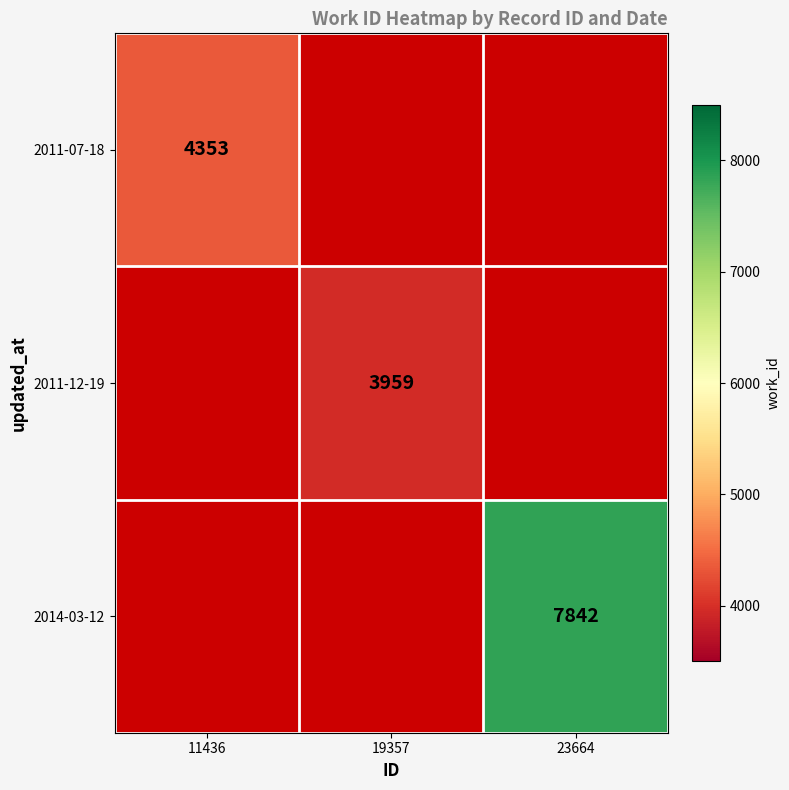

True or false: 2014-03-12 has a value of 13539 at 23664.

False